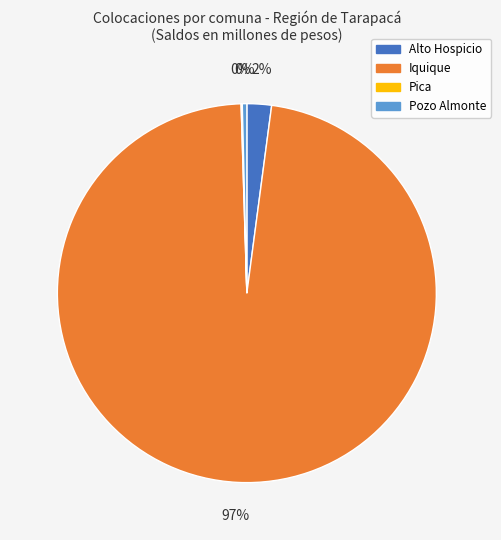

Between Alto Hospicio and Pozo Almonte, which is larger?

Alto Hospicio